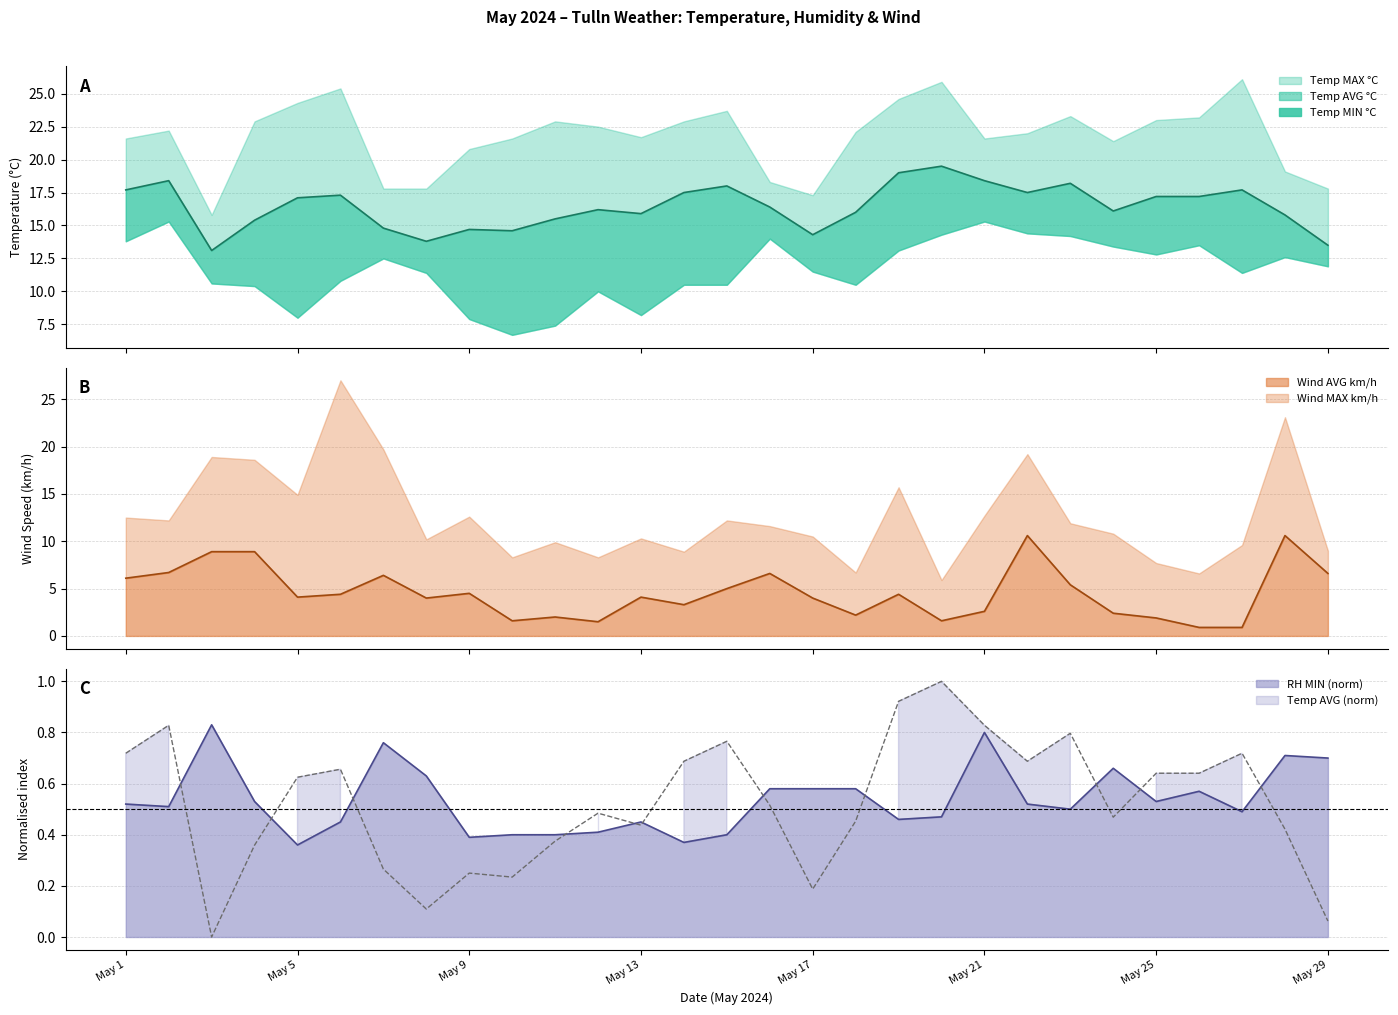

What is the difference between the RH_Tulln (MIN % RH) values at May 18 and May 22?

0.1